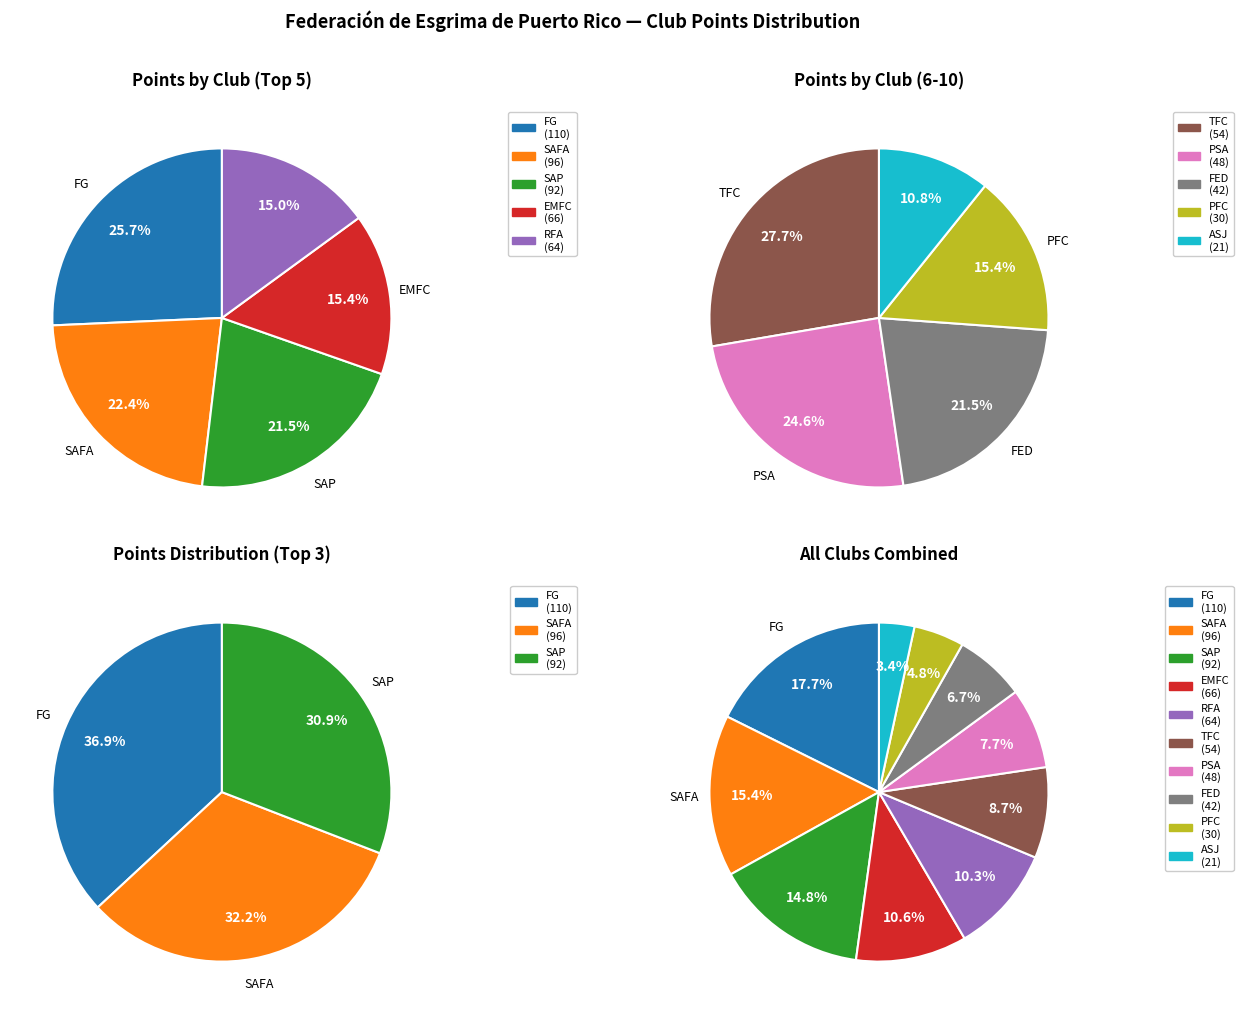

How many slices are in this pie chart?

10